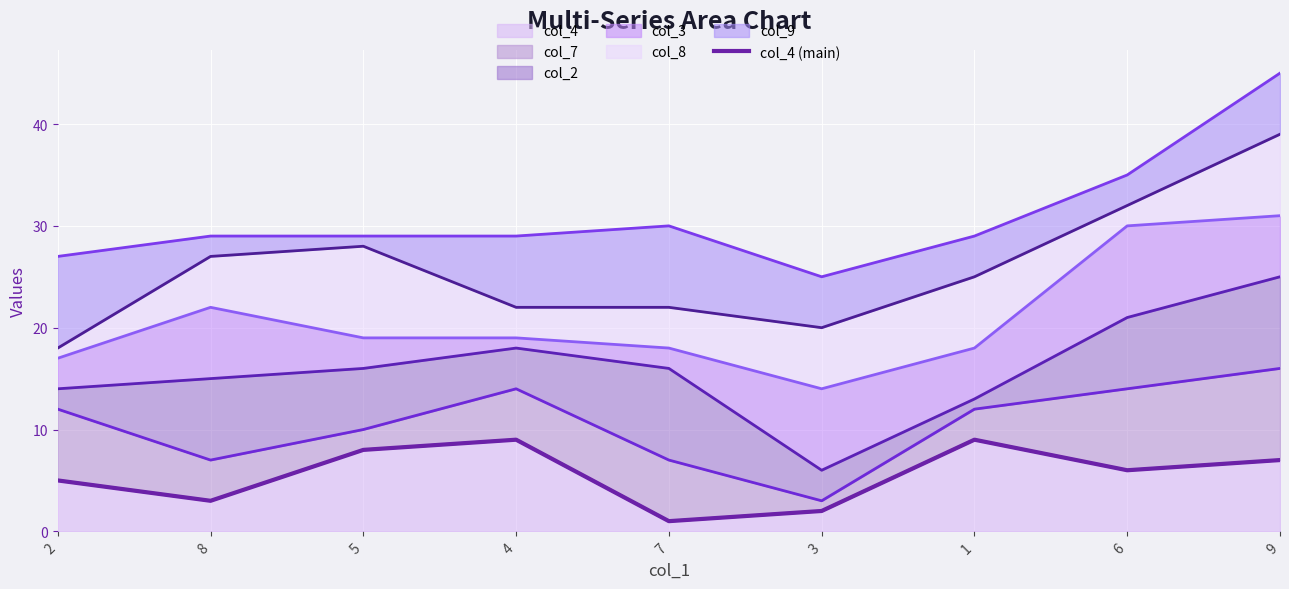

What is the sum of the values at 8 and 1?

12